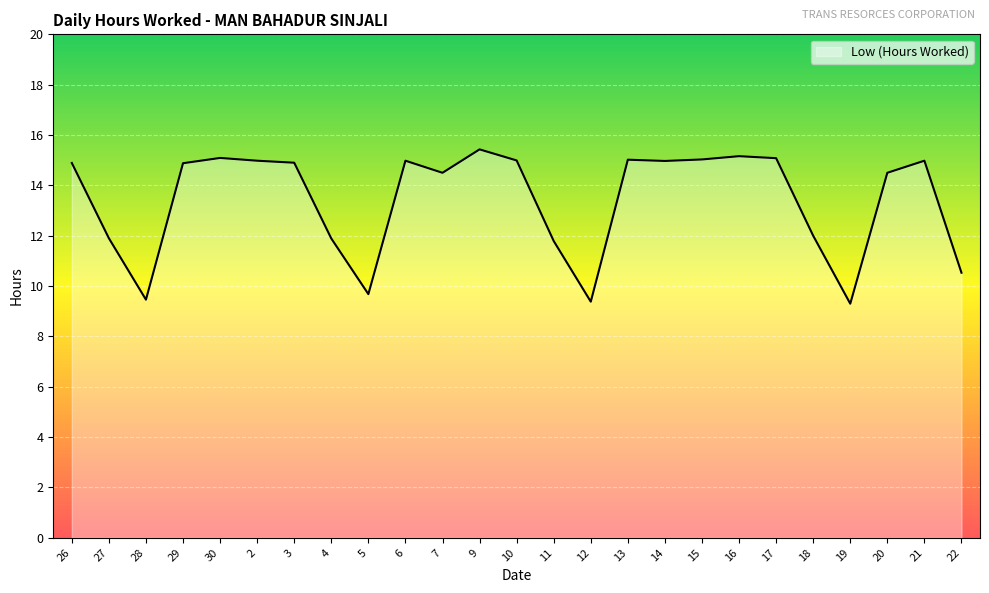

What is the difference between the values at 17 and 18?

3.1